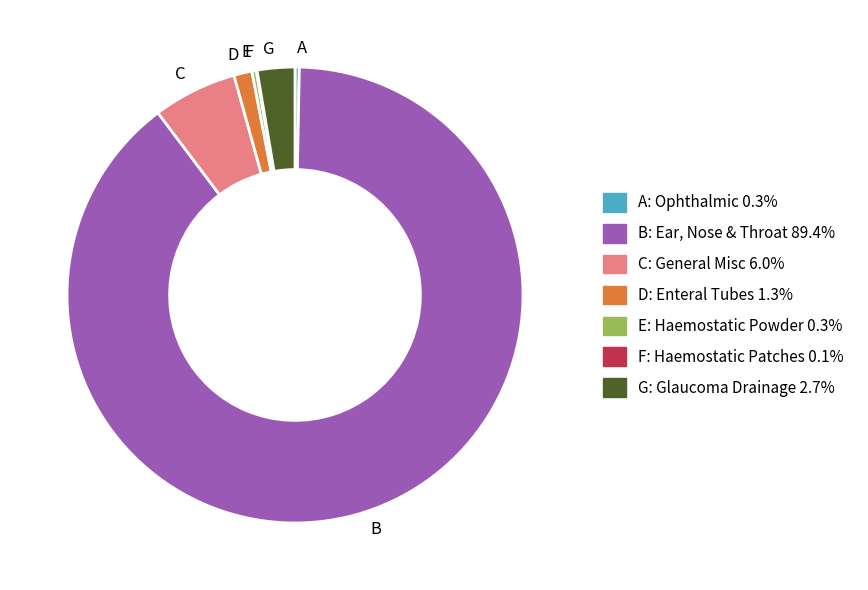

Does any single category account for the majority?

Yes